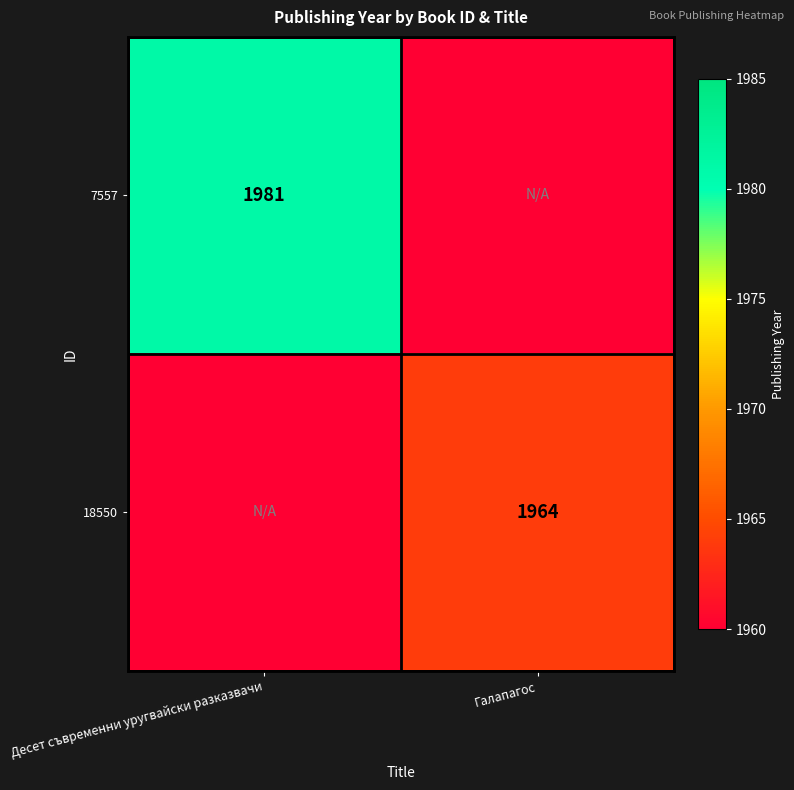

The 7557 series shows 1981 at Десет съвременни уругвайски разказвачи. True or false?

True